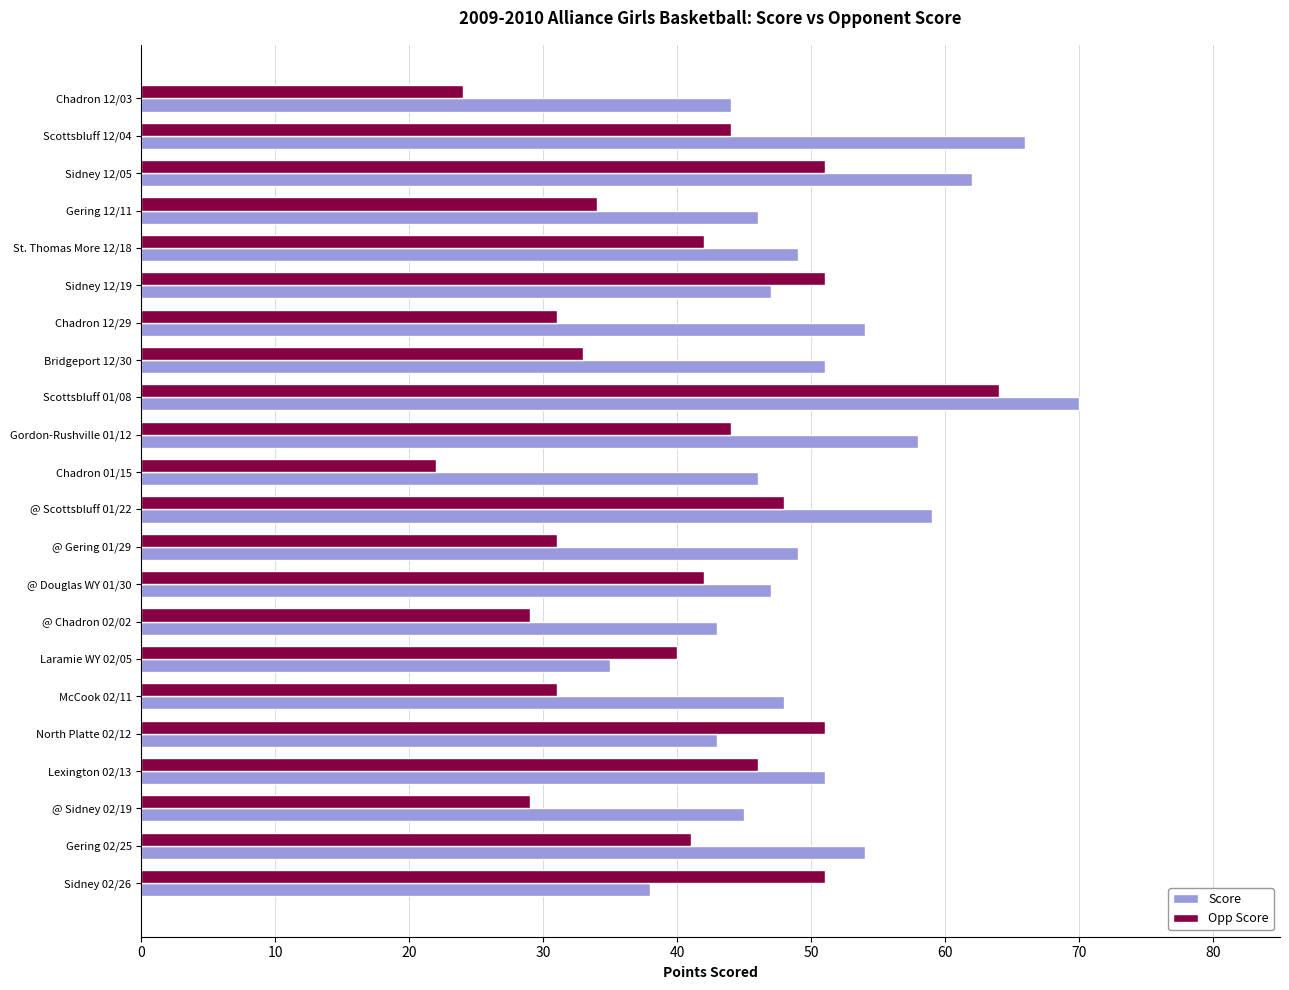

At which label does Score reach its peak?

Scottsbluff 01/08